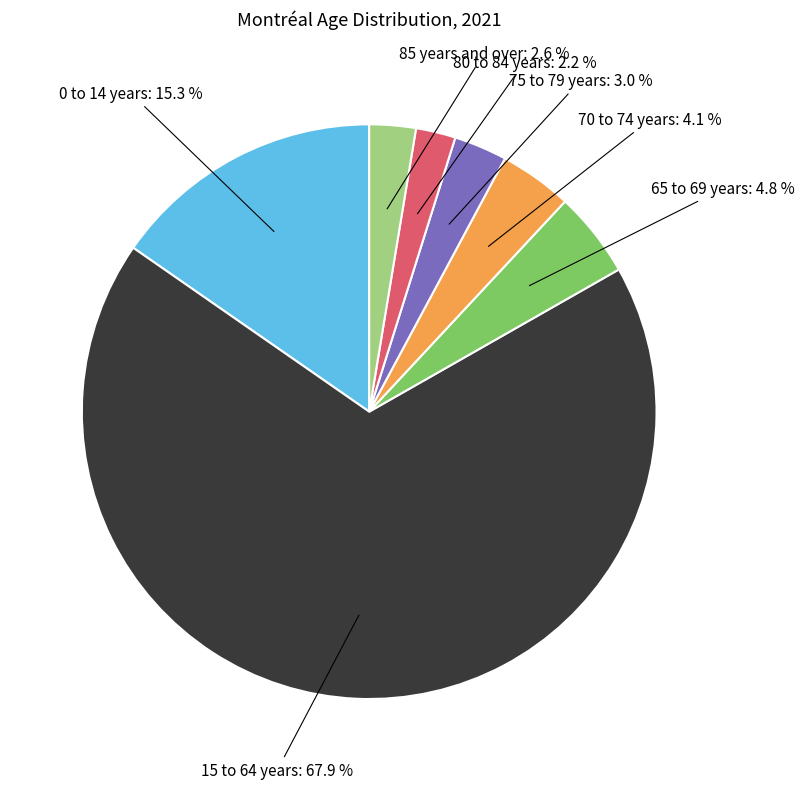

To the nearest percent, what is the combined percentage of 0 to 14 years and 85 years and over?

18%